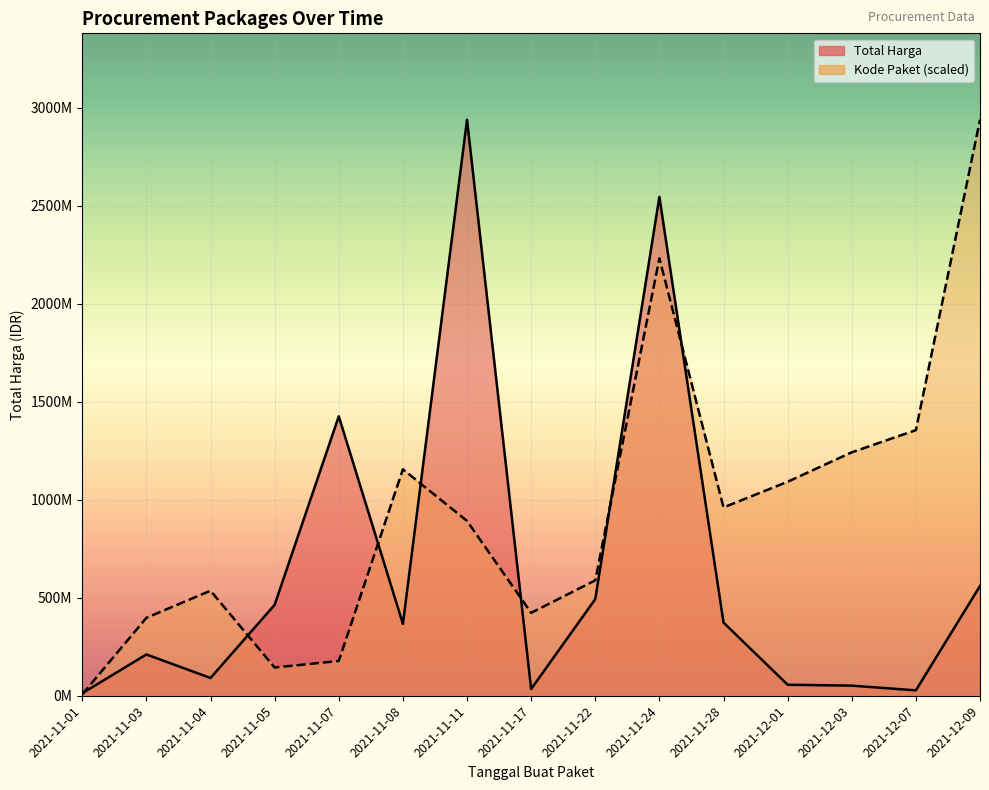

Rank the series by their average value, from lowest to highest.

Total Harga, Kode Paket